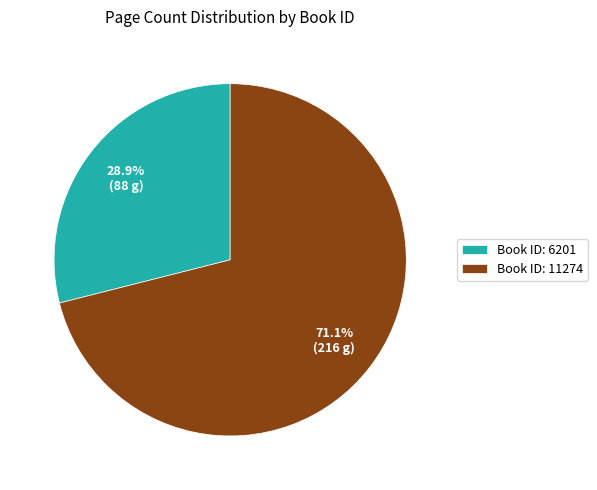

Is the sum of Book ID: 6201 and Book ID: 11274 greater than half?

Yes